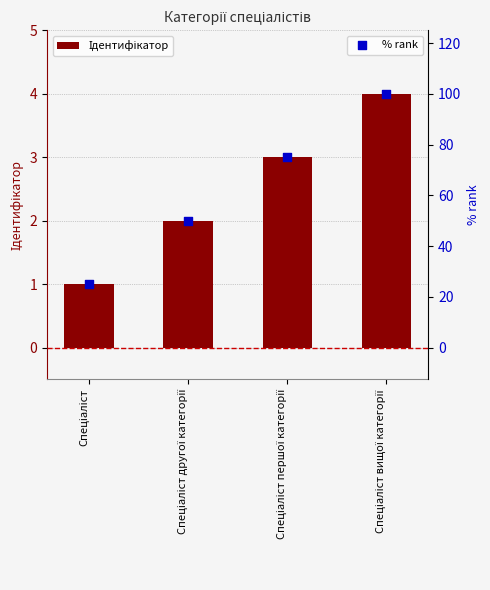

At which category is the sum across all series the highest?

Спеціаліст вищої категорії